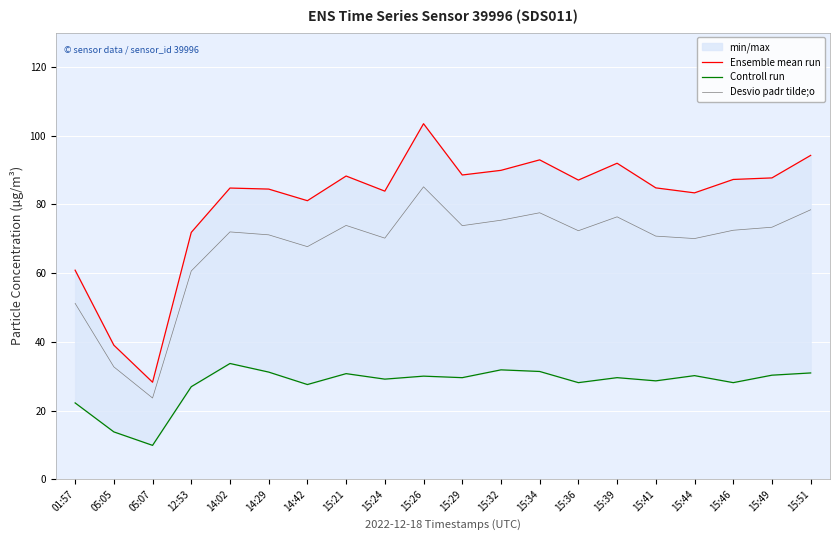

What is the difference between the highest and lowest values at 15:24?

54.7